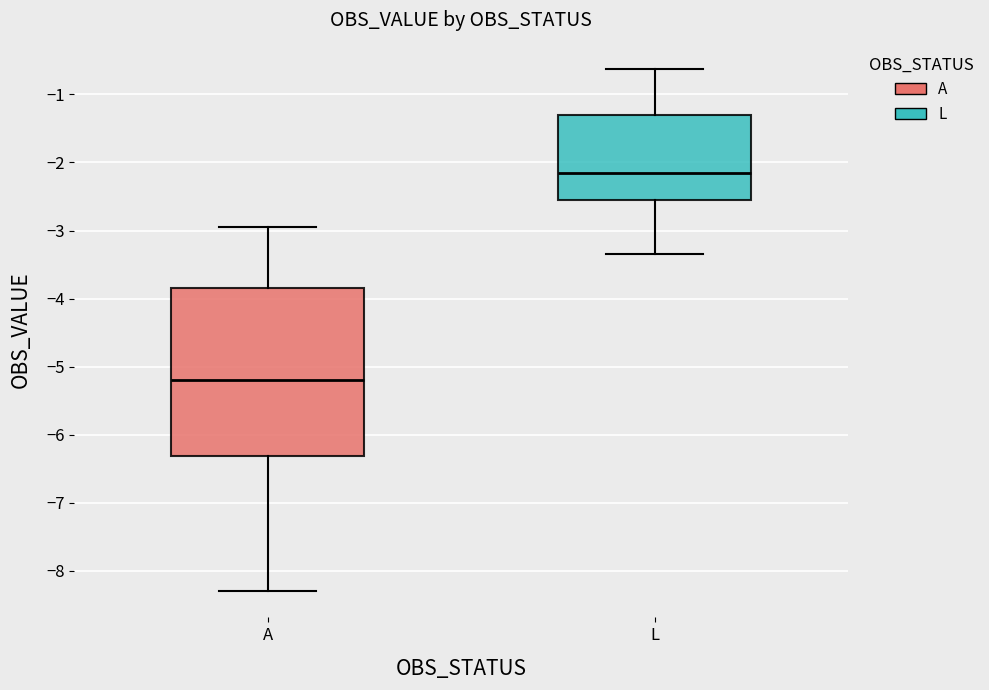

Where does the lower whisker of the box for A end on the y-axis? The values are not printed on the chart, so give them approximately, as read against the axis.

-8.3